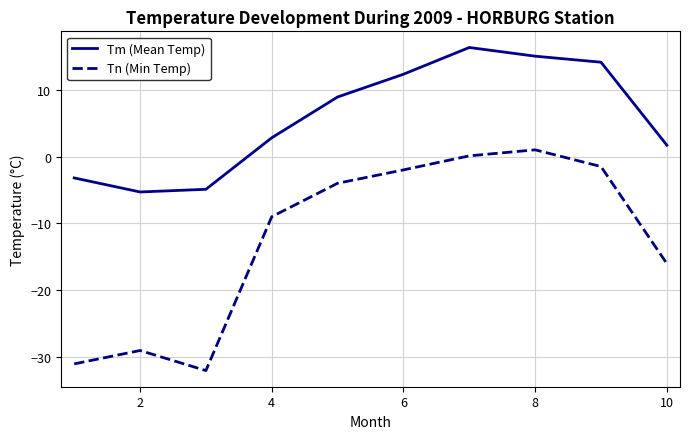

Which series has the largest total across all categories?

Tm (Mean Temp)